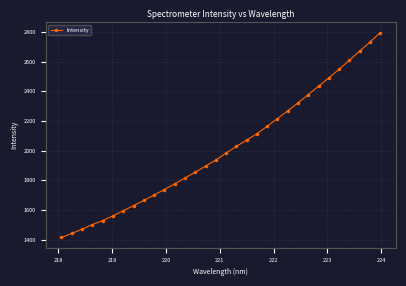

Count the number of data series in this chart.

1